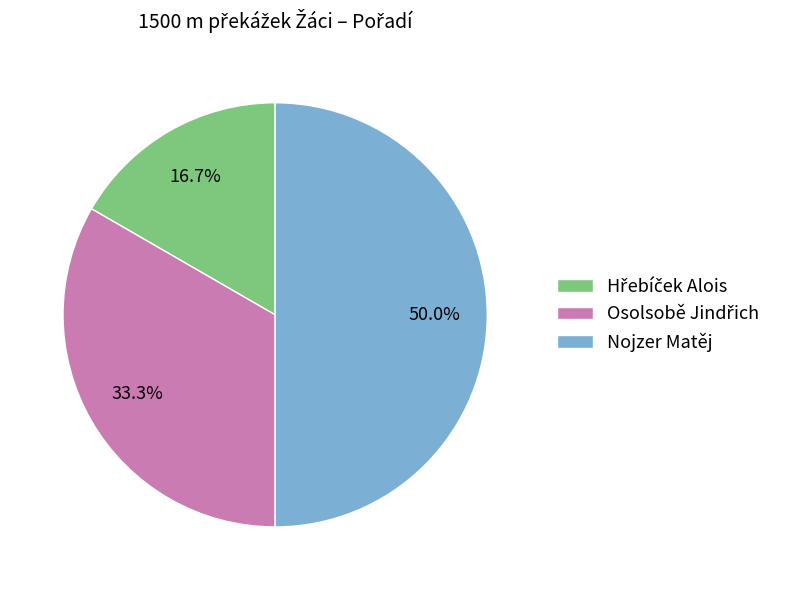

What portion of the pie excludes Nojzer Matěj?

50.0%